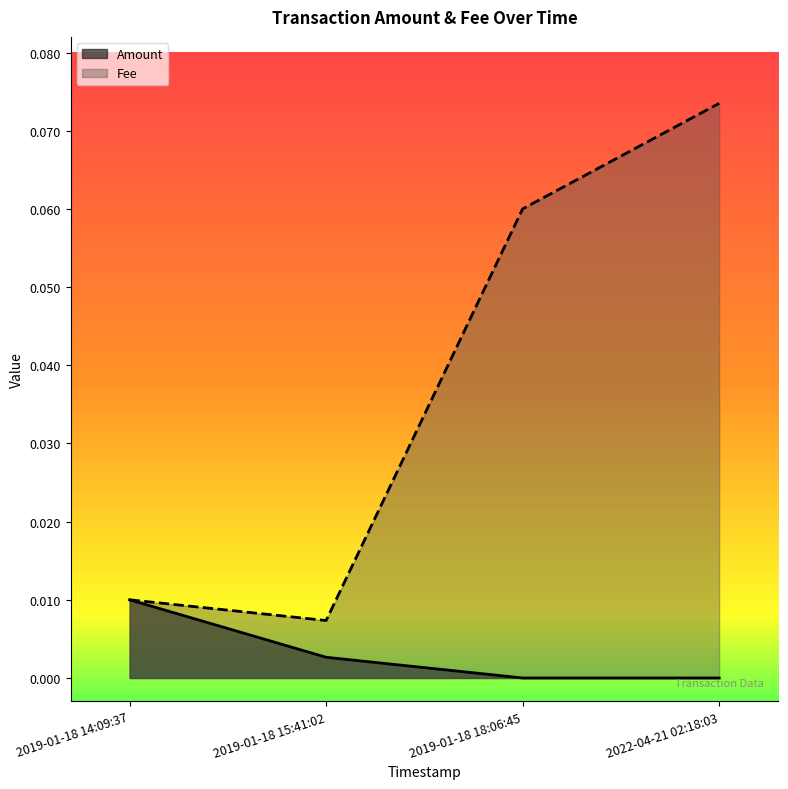

True or false: Amount and Fee intersect in this chart.

False